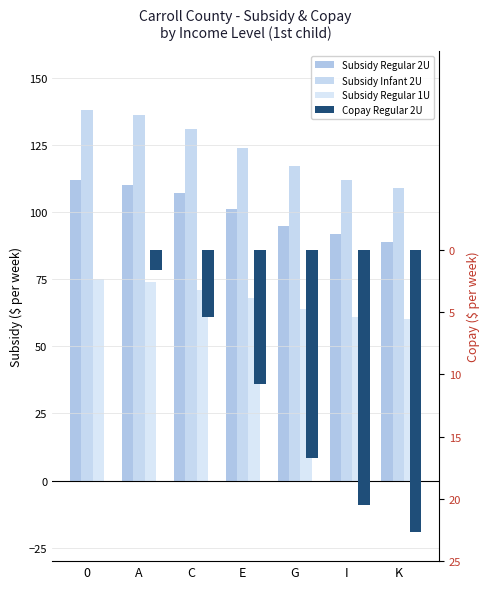

Rank the categories by Copay Regular 2U value from lowest to highest.

K, I, G, E, C, A, 0